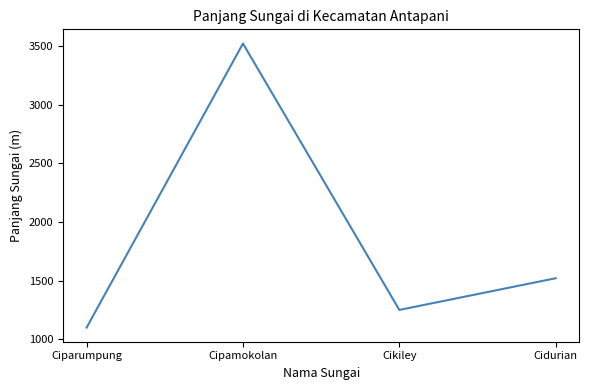

What is the smallest value displayed?

1100